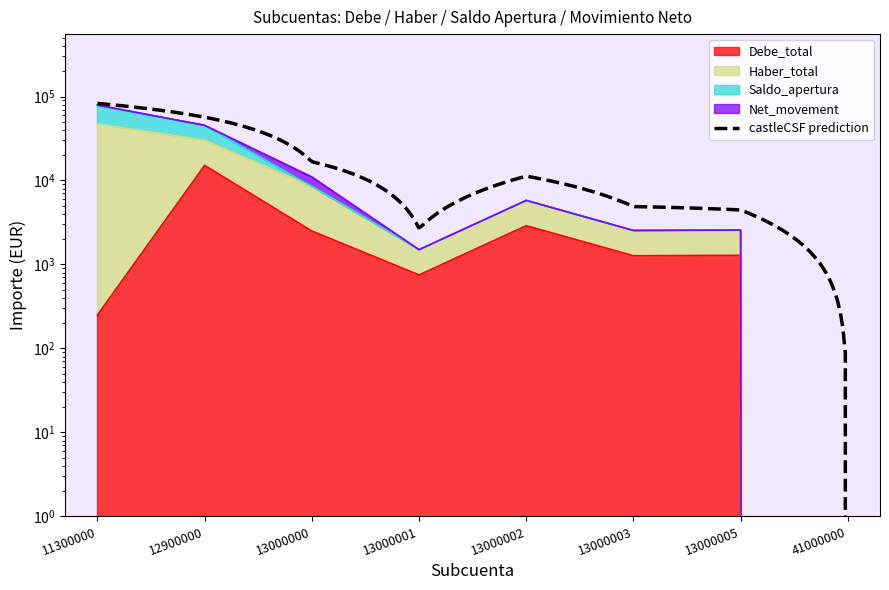

What is the difference between the highest and lowest values at 13000001?

750.0